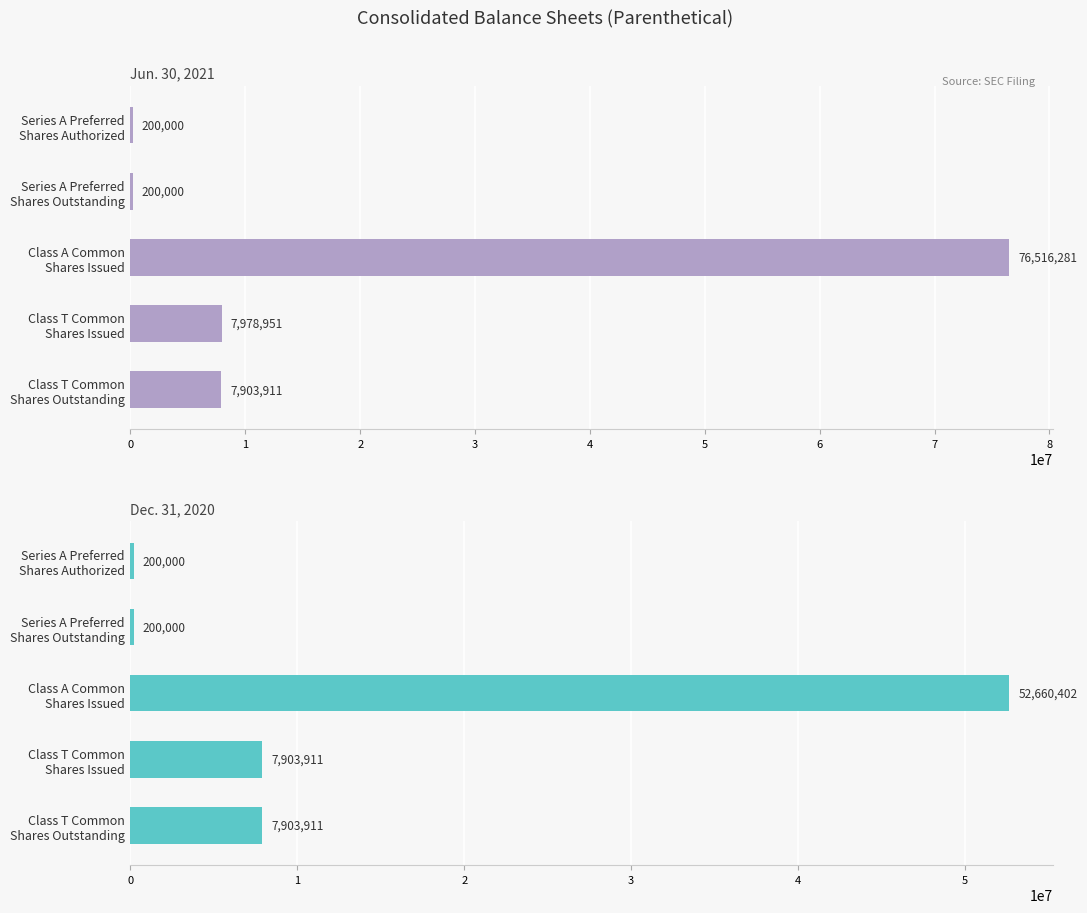

Which series changed the most between Series A Preferred Shares Authorized and Class A Common Shares Issued?

Jun. 30, 2021